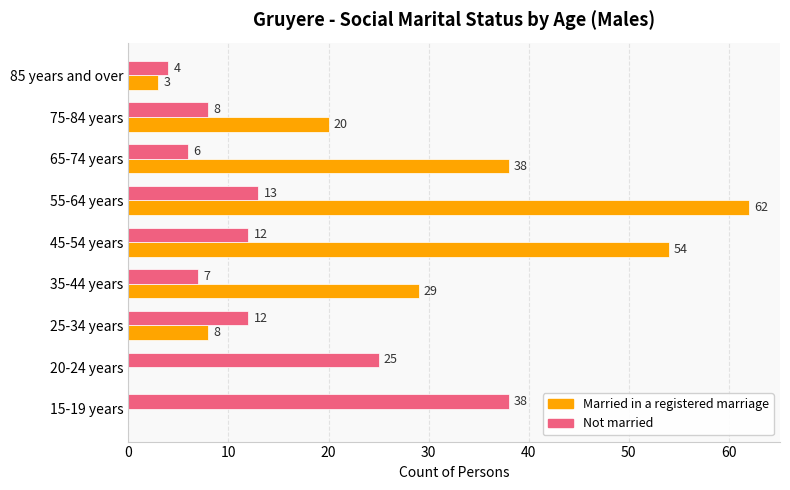

At which label is Married in a registered marriage closest to 31?

35-44 years